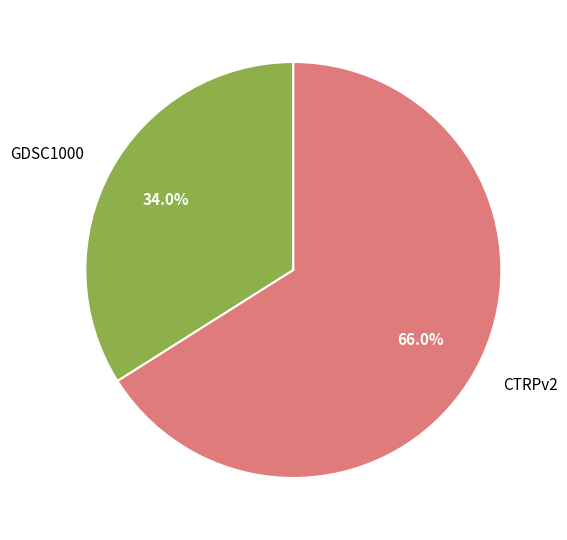

Is GDSC1000 the majority of the pie?

No